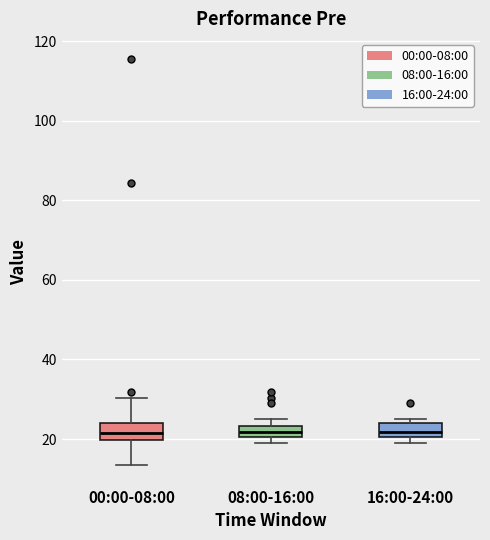

Where is the lower edge of the box for 16:00-24:00 on the y-axis? The values are not printed on the chart, so give them approximately, as read against the axis.

20